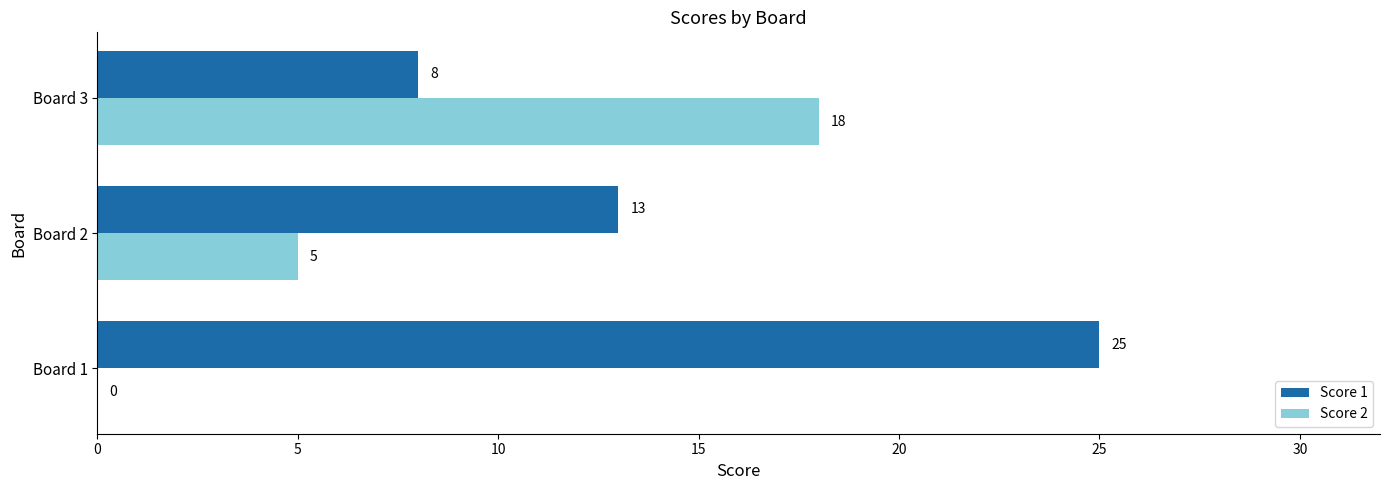

What are all the series names shown in the legend?

Score 1, Score 2